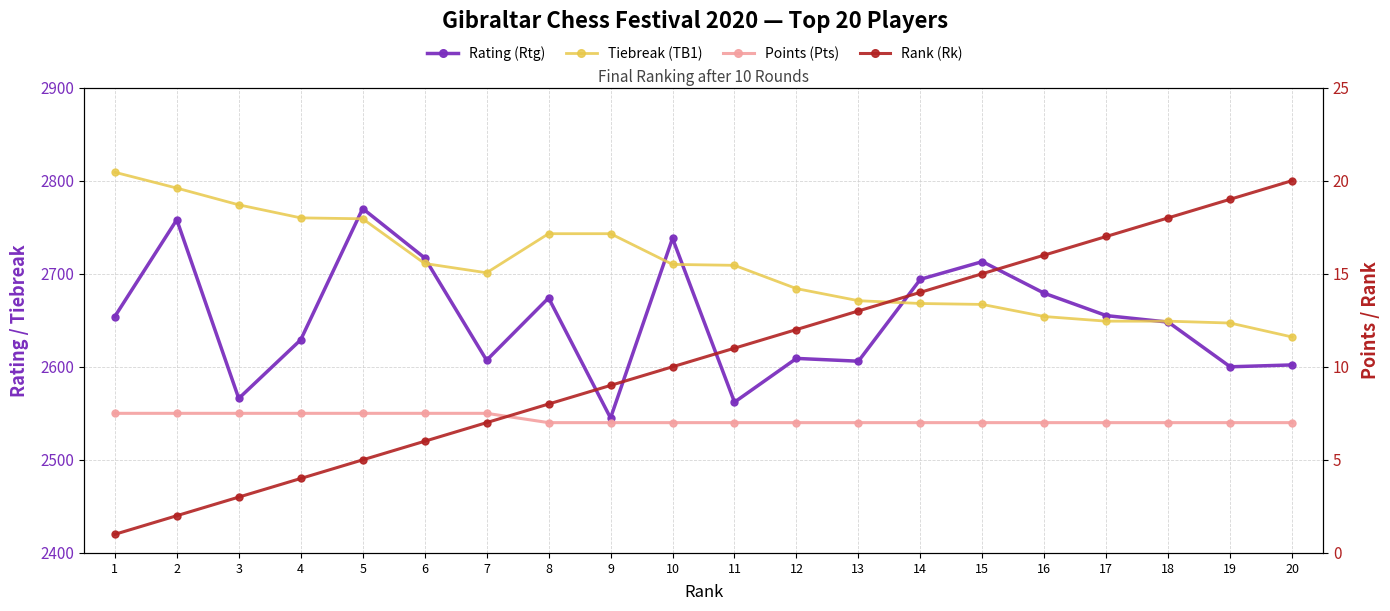

Reading left to right, list all the values displayed in this chart.

Rating (Rtg): 1=2654.0	2=2758.0	3=2566.0	4=2629.0	5=2770.0	6=2717.0	7=2607.0	8=2674.0	9=2545.0	10=2738.0	11=2562.0	12=2609.0	13=2606.0	14=2694.0	15=2713.0	16=2679.0	17=2655.0	18=2648.0	19=2600.0	20=2602.0
Tiebreak (TB1): 1=2809.0	2=2792.0	3=2774.0	4=2760.0	5=2759.0	6=2711.0	7=2701.0	8=2743.0	9=2743.0	10=2710.0	11=2709.0	12=2684.0	13=2671.0	14=2668.0	15=2667.0	16=2654.0	17=2649.0	18=2649.0	19=2647.0	20=2632.0
Points (Pts): 1=7.5	2=7.5	3=7.5	4=7.5	5=7.5	6=7.5	7=7.5	8=7.0	9=7.0	10=7.0	11=7.0	12=7.0	13=7.0	14=7.0	15=7.0	16=7.0	17=7.0	18=7.0	19=7.0	20=7.0
Rank (Rk): 1=1.0	2=2.0	3=3.0	4=4.0	5=5.0	6=6.0	7=7.0	8=8.0	9=9.0	10=10.0	11=11.0	12=12.0	13=13.0	14=14.0	15=15.0	16=16.0	17=17.0	18=18.0	19=19.0	20=20.0